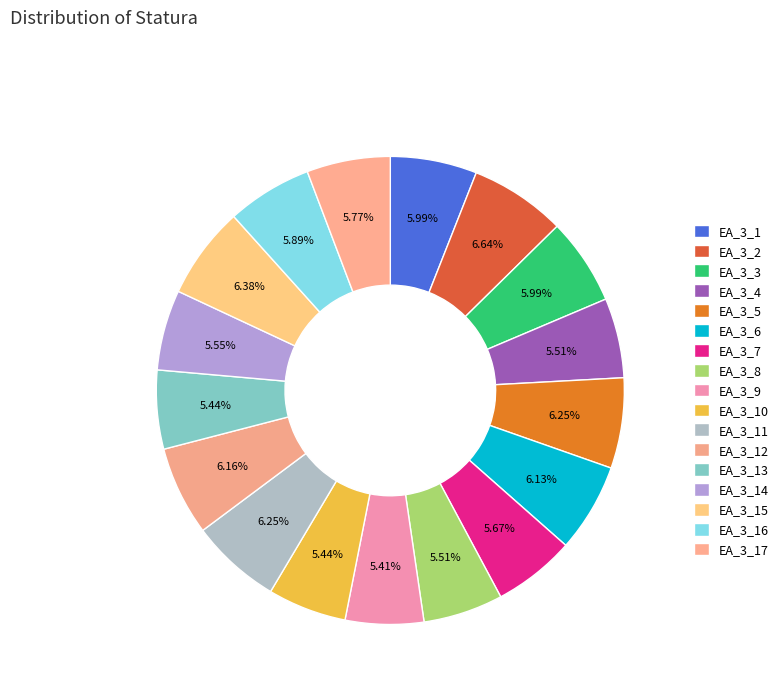

How many segments does this pie chart have?

17